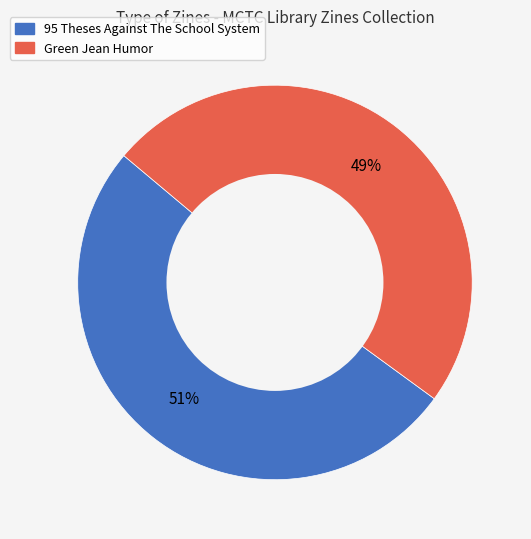

Is it true that Green Jean Humor is 49% of the pie?

True